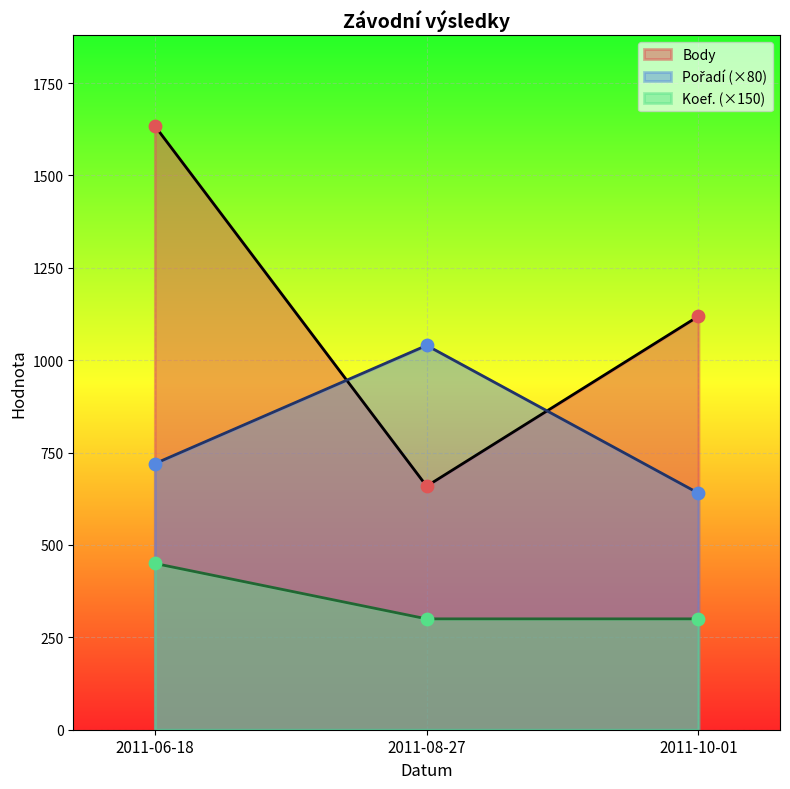

Is the value of Koef. at 2011-08-27 greater than the value of Body at 2011-10-01?

No